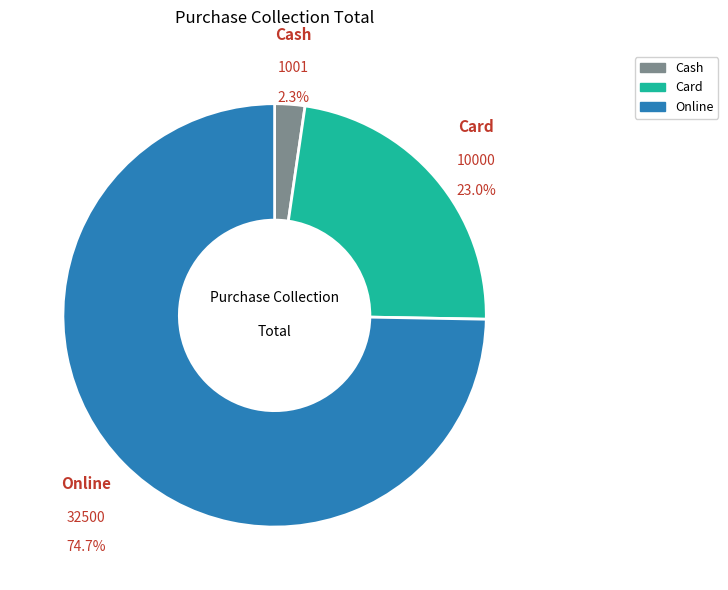

Rank the categories by value from lowest to highest.

Cash, Card, Online